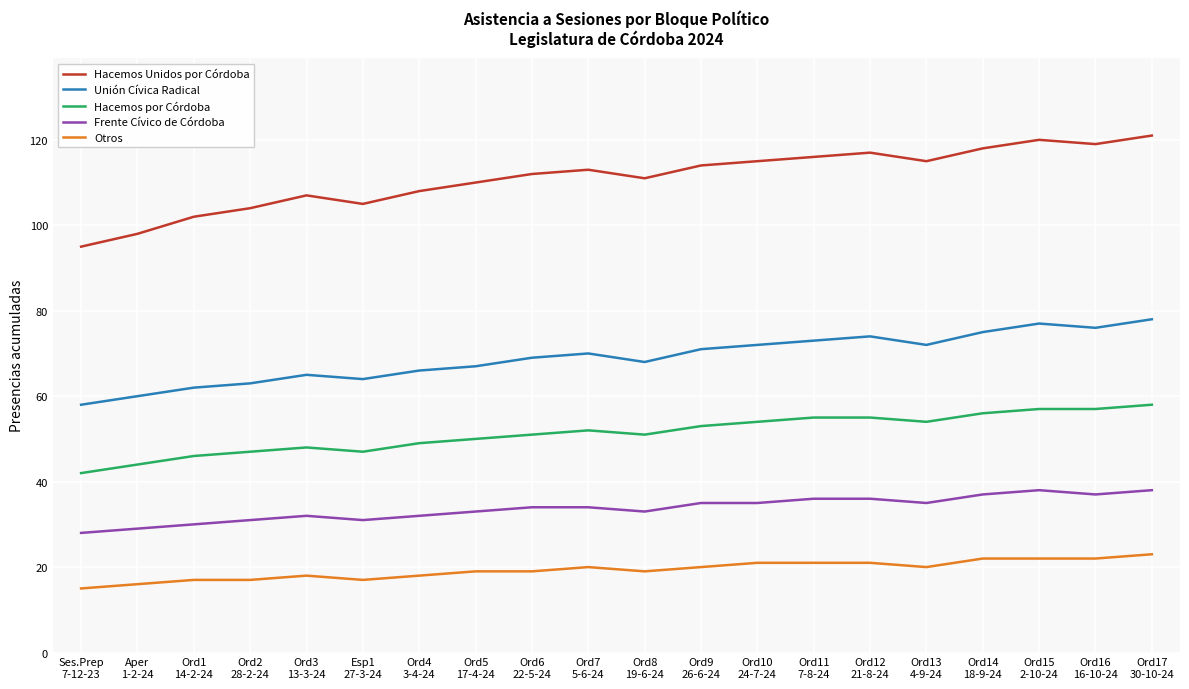

What is the smallest value displayed?

15